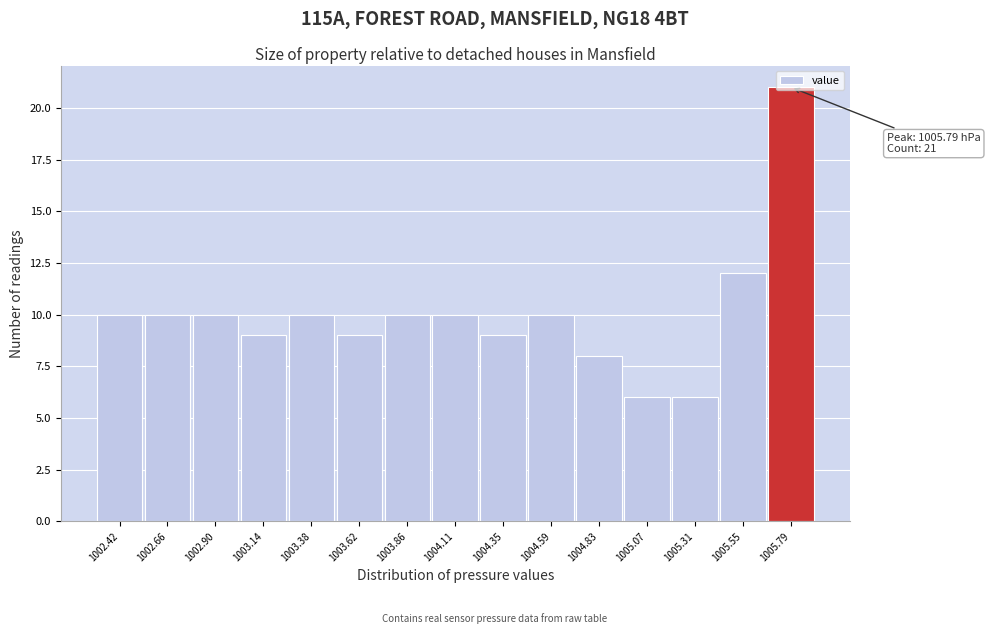

Which range on the x-axis has the tallest bar?

1005.65 to 1005.90